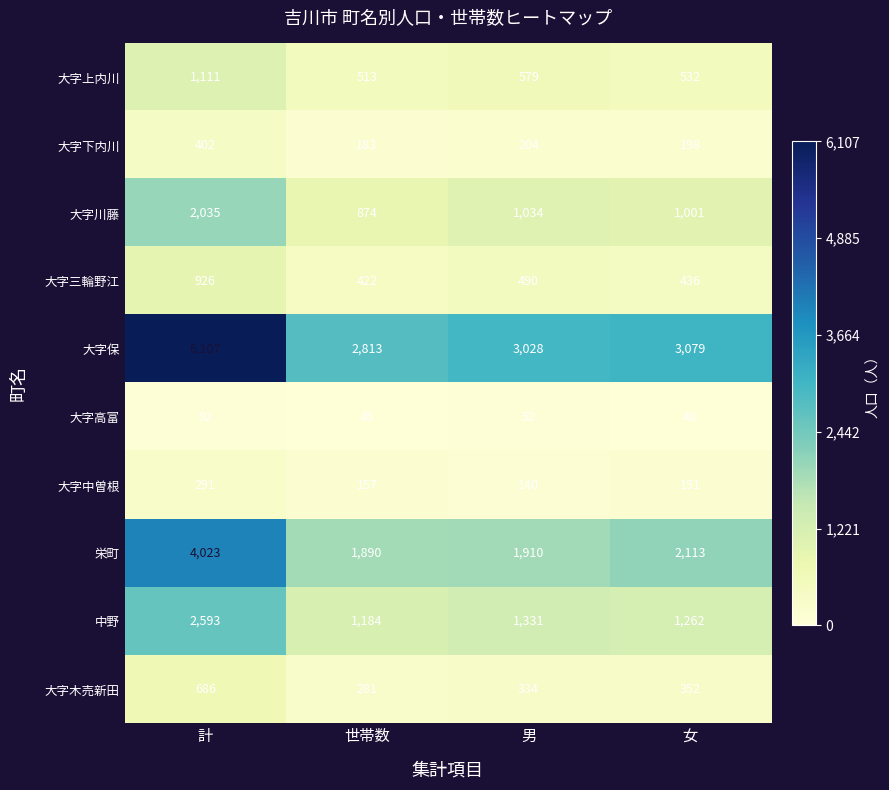

At 女, list the series in order from smallest to largest.

大字高富, 大字中曽根, 大字下内川, 大字木売新田, 大字三輪野江, 大字上内川, 大字川藤, 中野, 栄町, 大字保